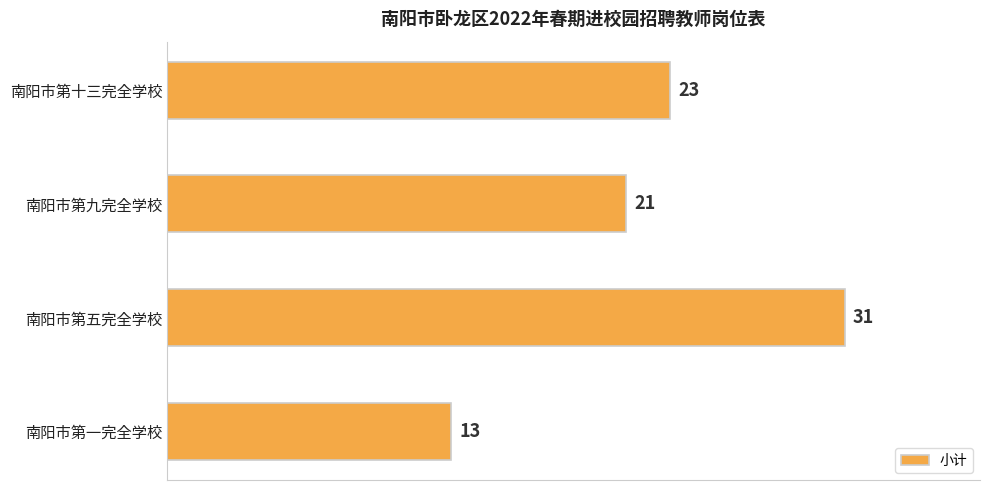

At which label is the value closest to 22?

南阳市第九完全学校